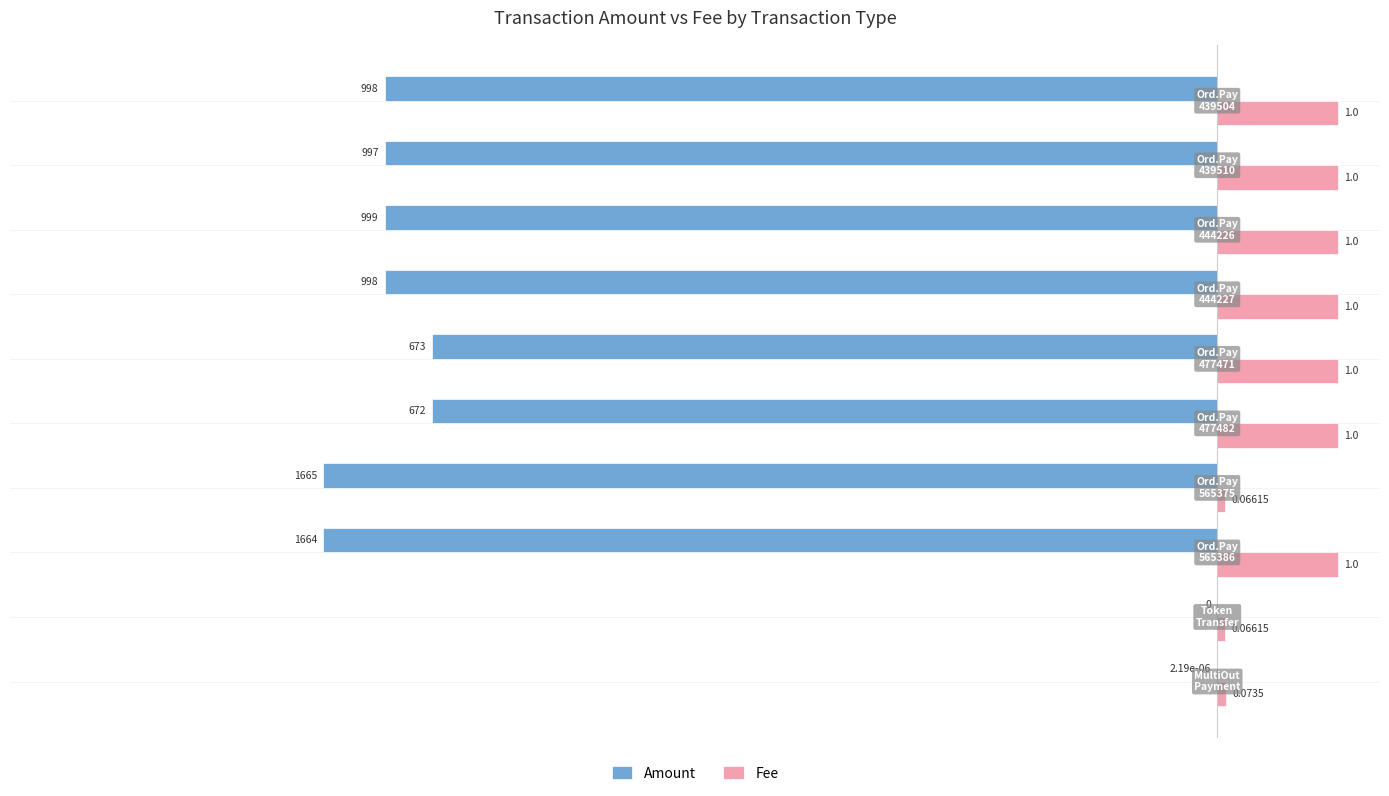

Which series has the largest total across all categories?

Fee